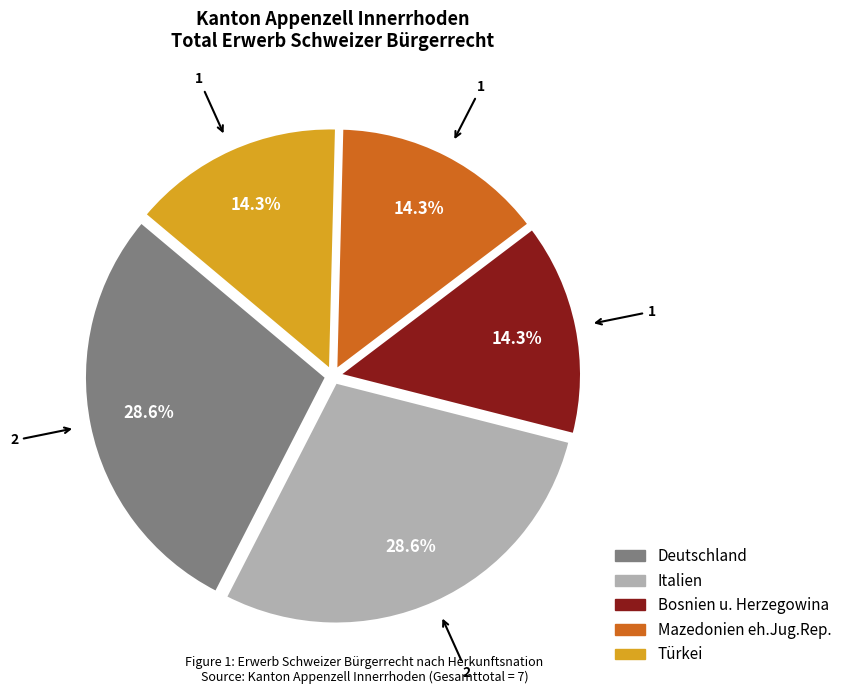

Which has a higher value, Mazedonien eh.Jug.Rep. or Deutschland?

Deutschland